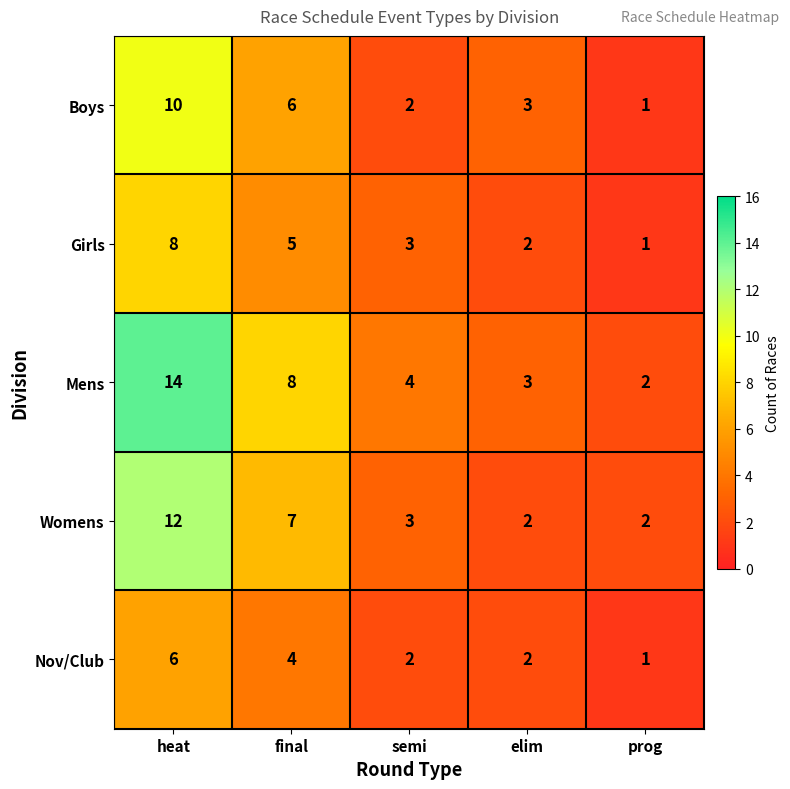

What is the smallest value displayed?

1